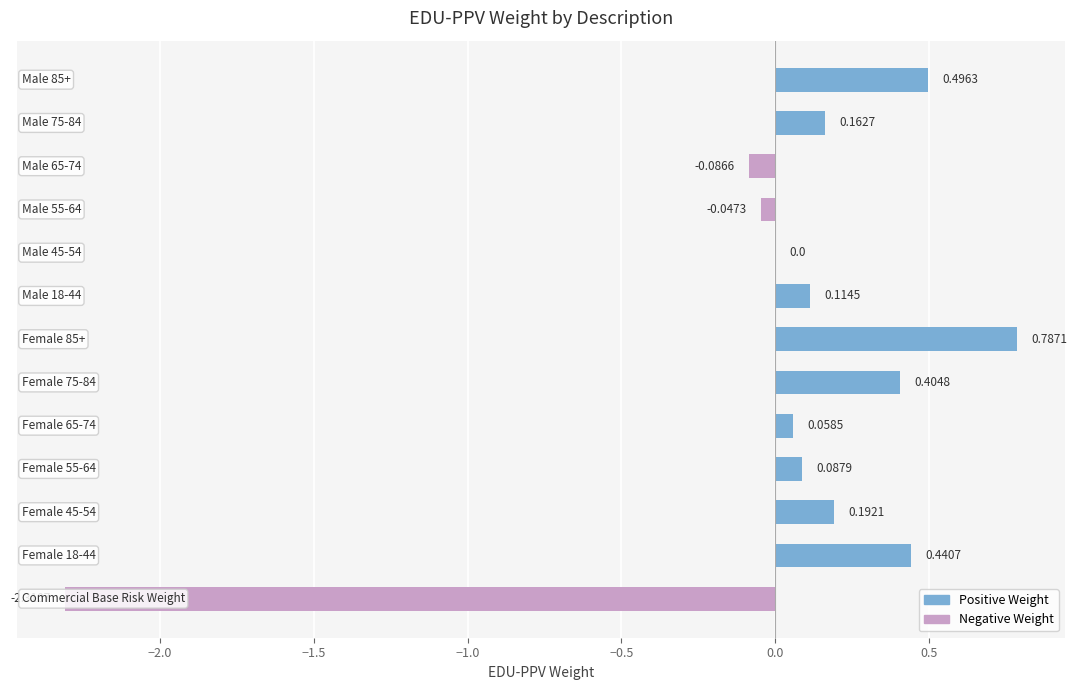

Count the number of data series in this chart.

1